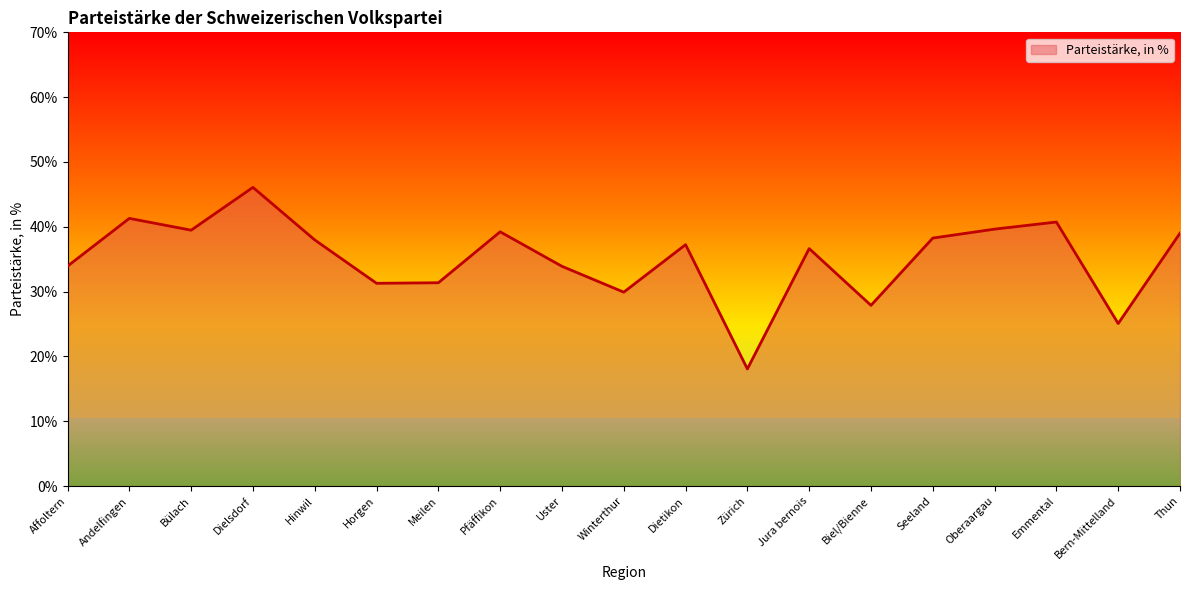

Which has a higher value, Emmental or Biel/Bienne?

Emmental